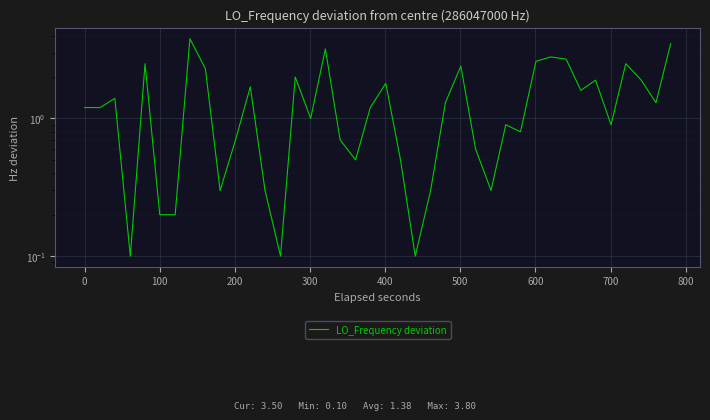

What is the greatest value displayed?

3.8